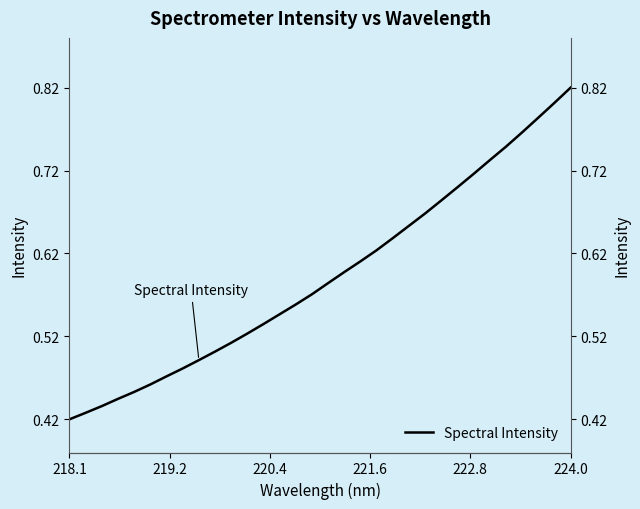

What is the label of the 6th point from the left?

224.0